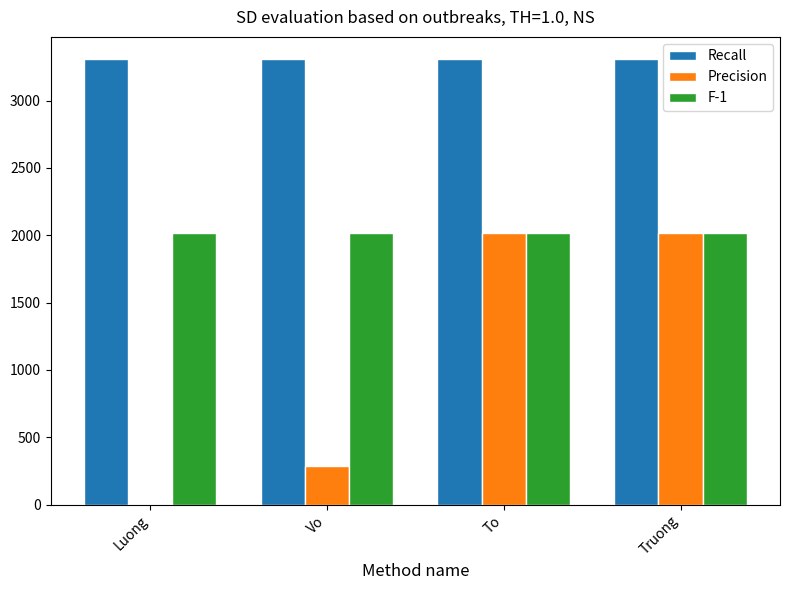

Reading left to right, transcribe all the data shown in this chart.

Recall: 3308	3308	3308	3308
Precision: 8	288	2018	2018
F-1: 2018	2018	2018	2018